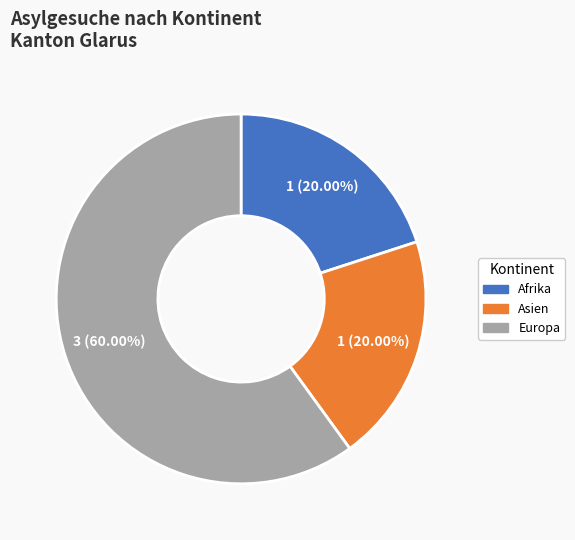

What percentage is the Europa slice, to the nearest percent?

60%